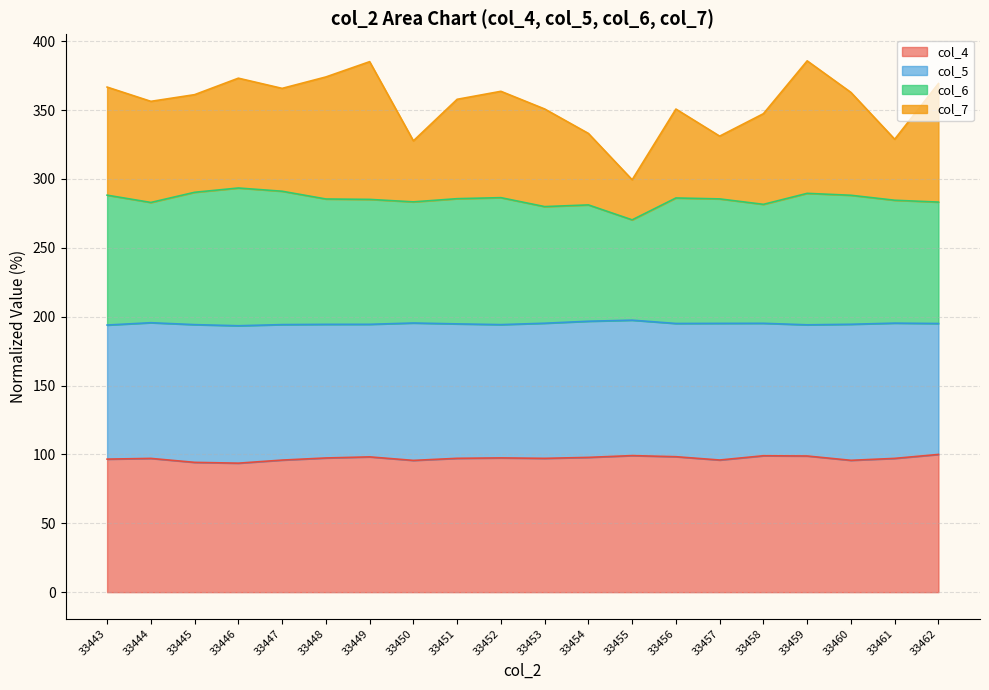

What is the total value across all series at 33449?

385.2